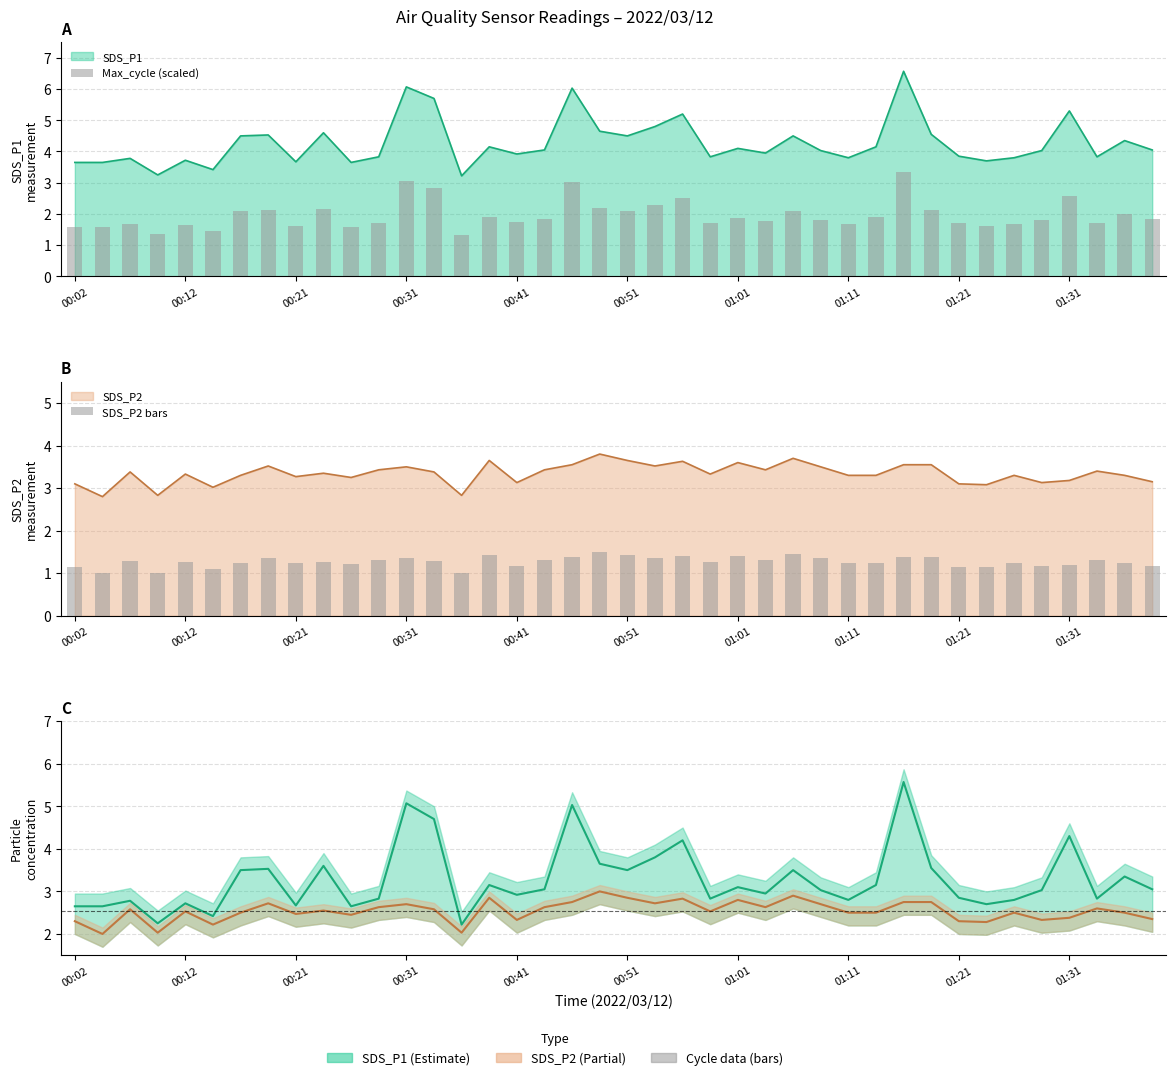

What is the minimum value shown in the chart?

1.0